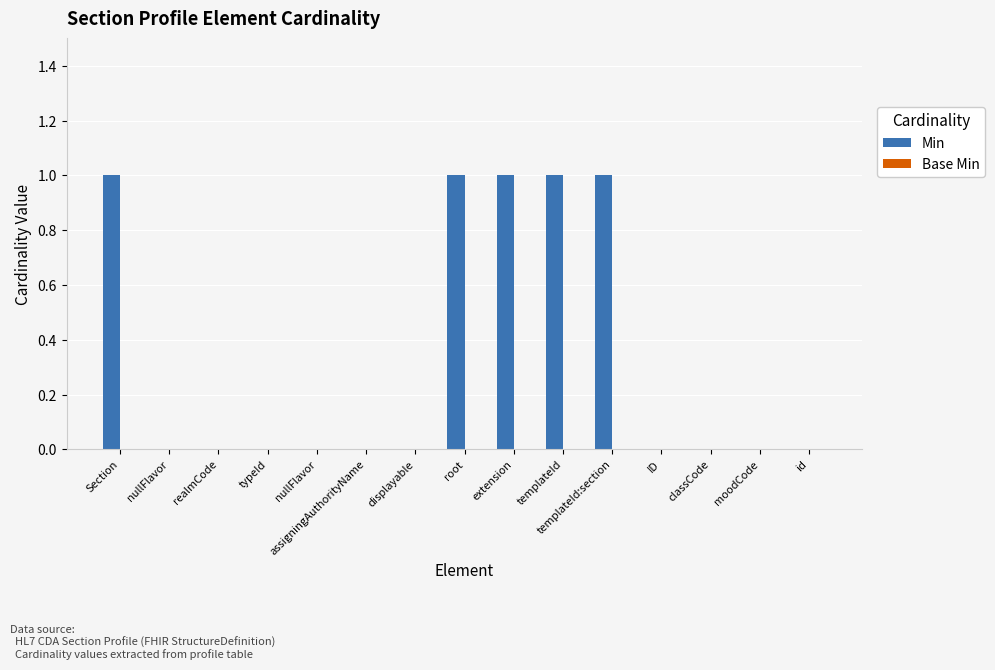

What is the label of the 8th bar from the right?

root